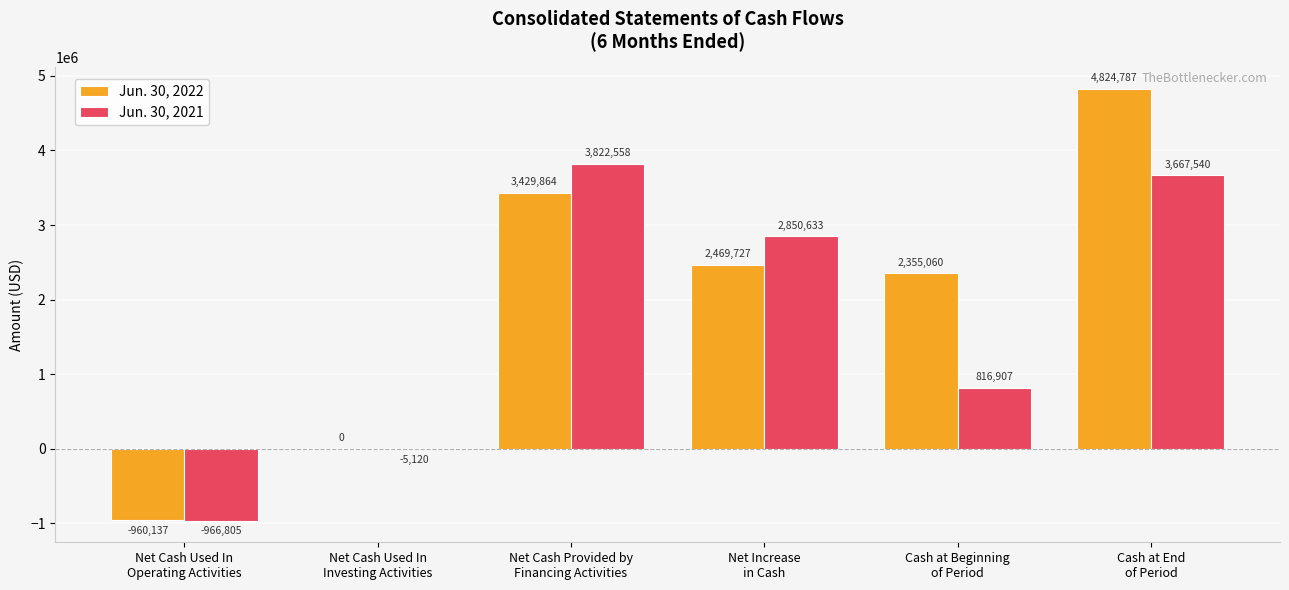

Are the bars grouped side by side (vs. stacked)?

Yes